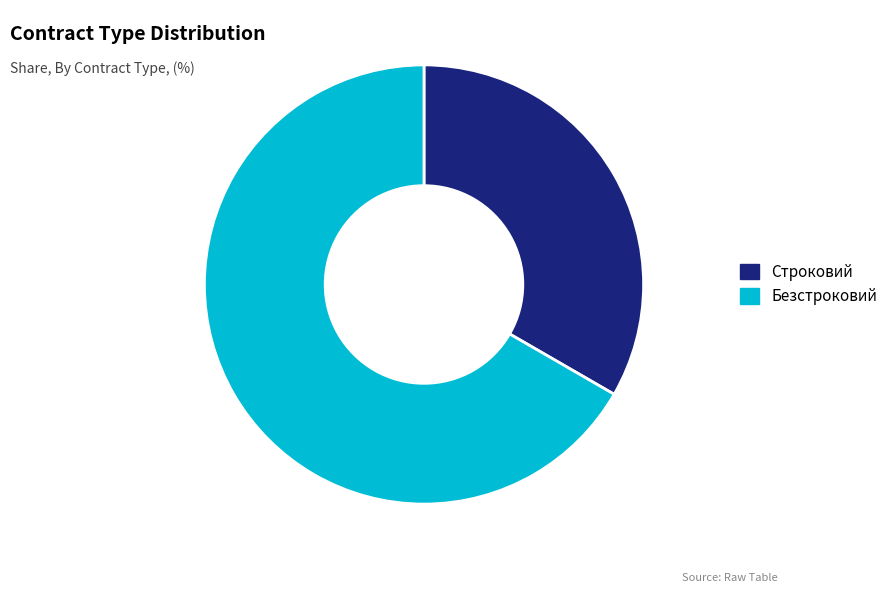

Which slice is the largest?

Безстроковий